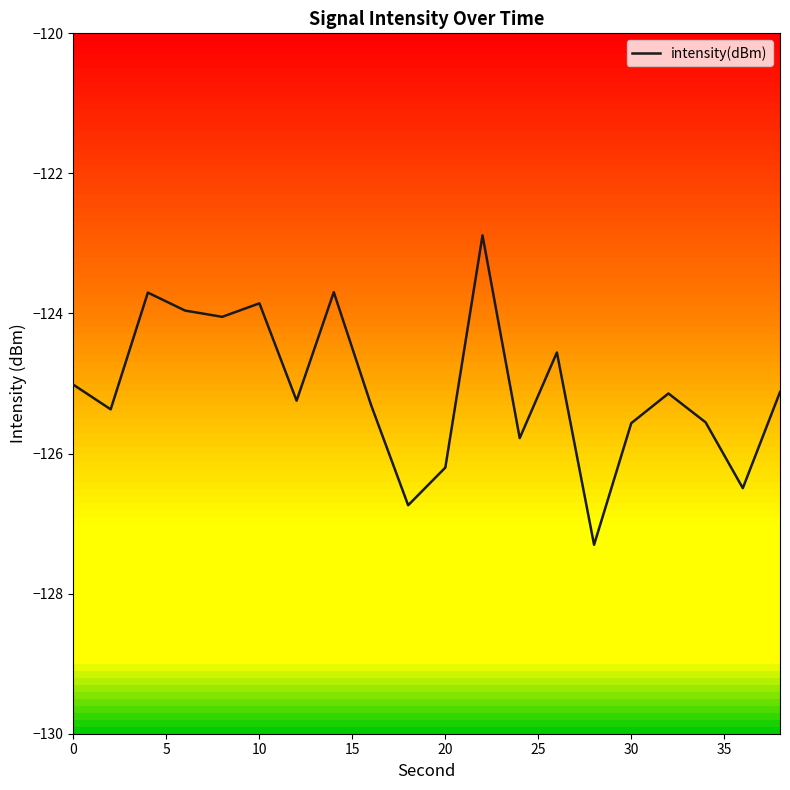

What is the maximum value shown in the chart?

-122.9